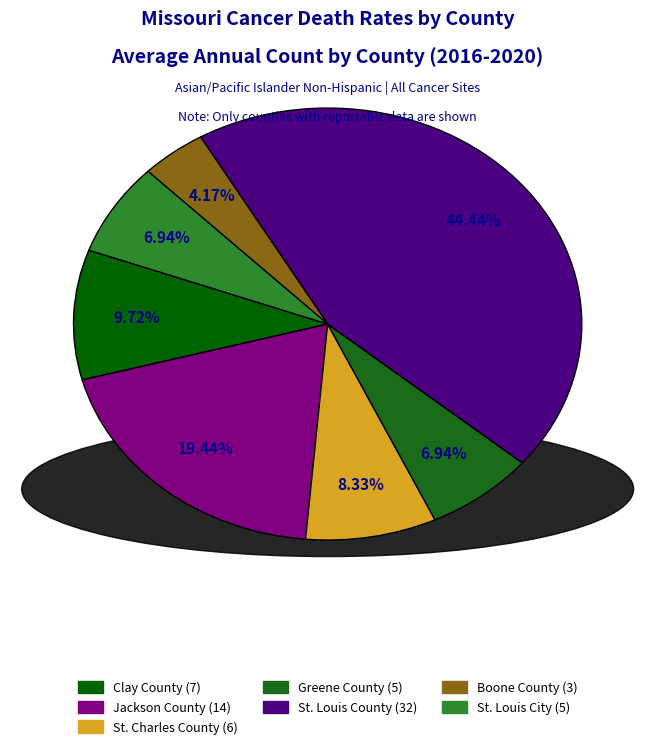

The St. Louis County slice represents 31% of the pie. True or false?

False